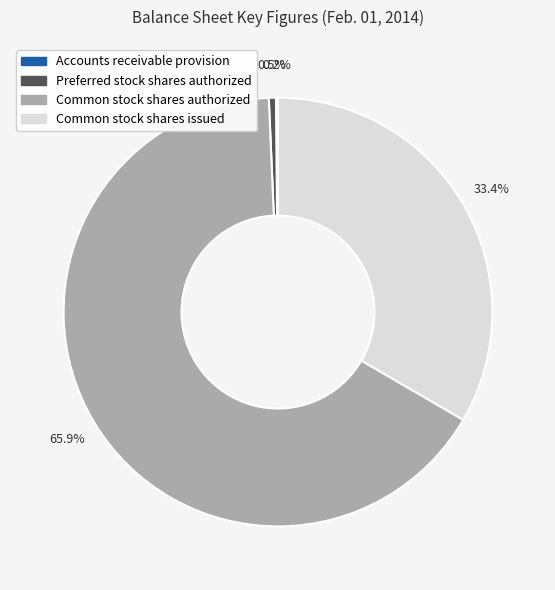

Does any single category account for the majority?

Yes